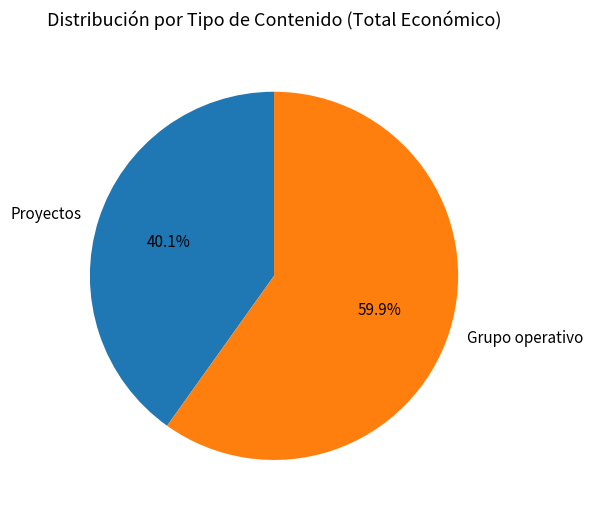

Between Grupo operativo and Proyectos, which is larger?

Grupo operativo